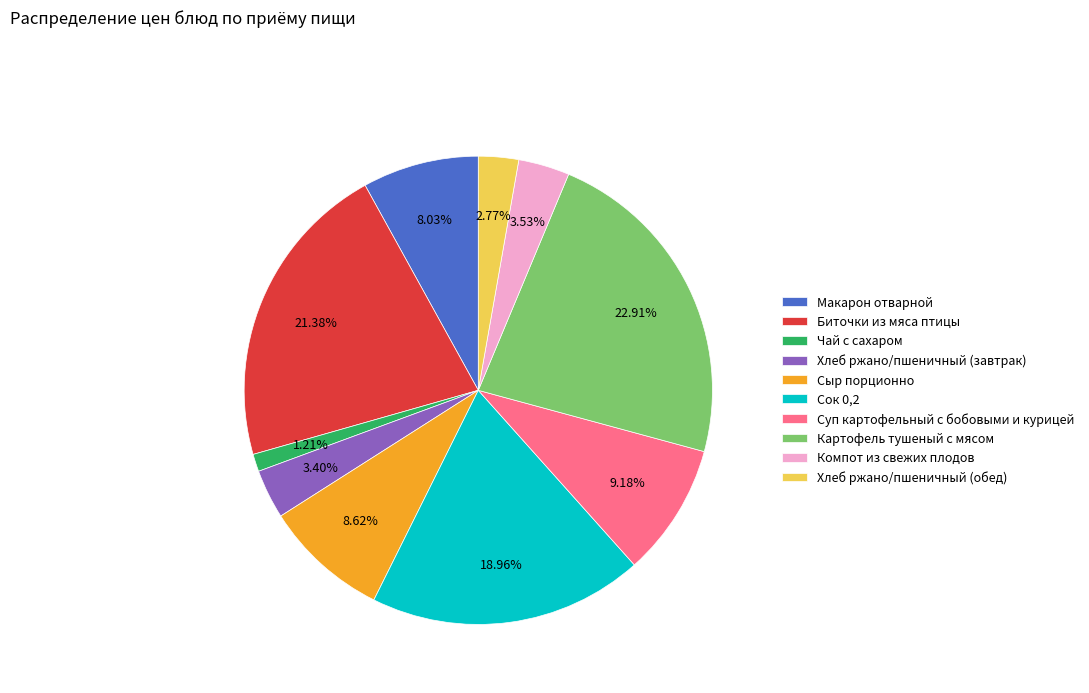

To the nearest percent, what portion does Хлеб ржано/пшеничный (завтрак) represent?

3%